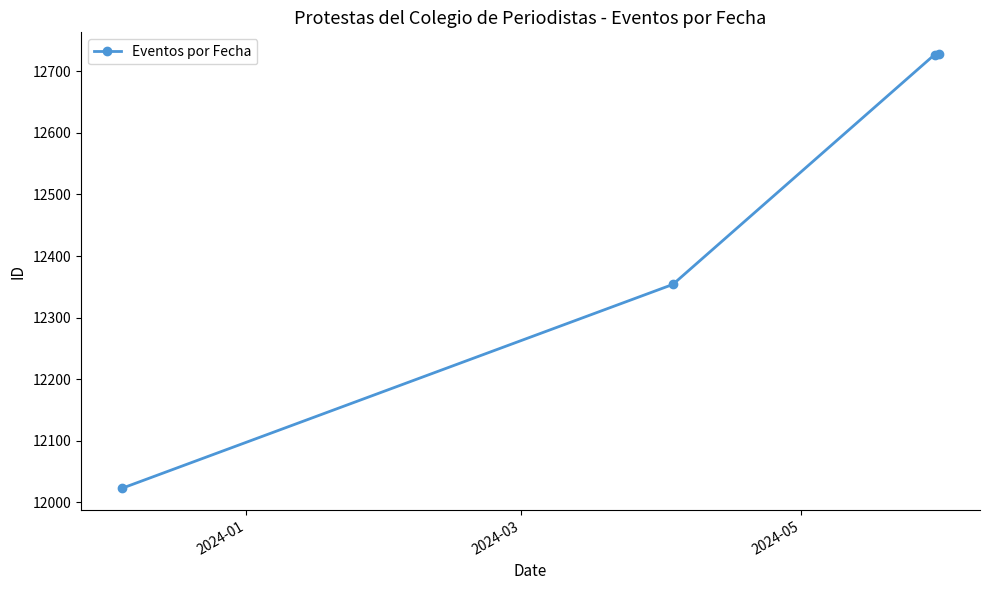

What is the average value?

12458